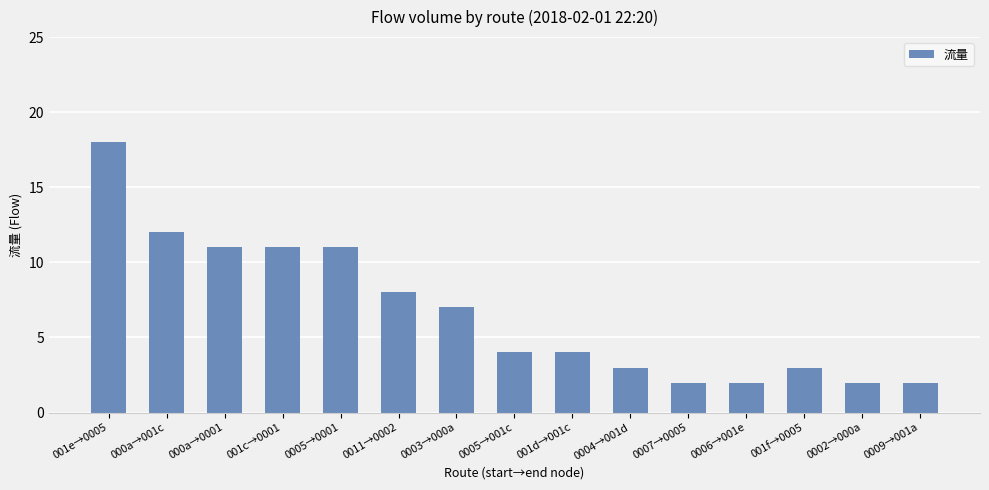

What is the ratio of the value at 0003→000a to the value at 001f→0005?

2.3